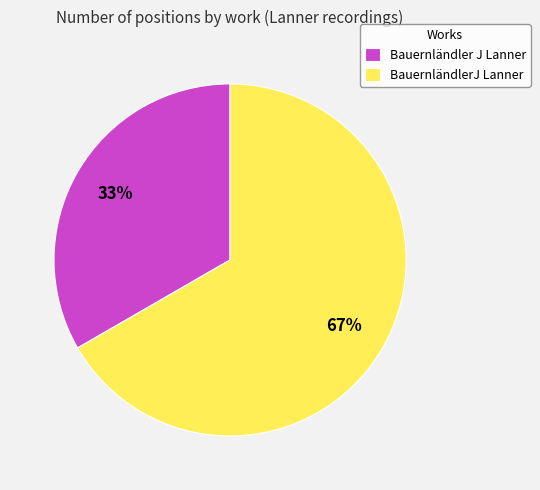

To the nearest percent, what portion does BauernländlerJ Lanner represent?

67%